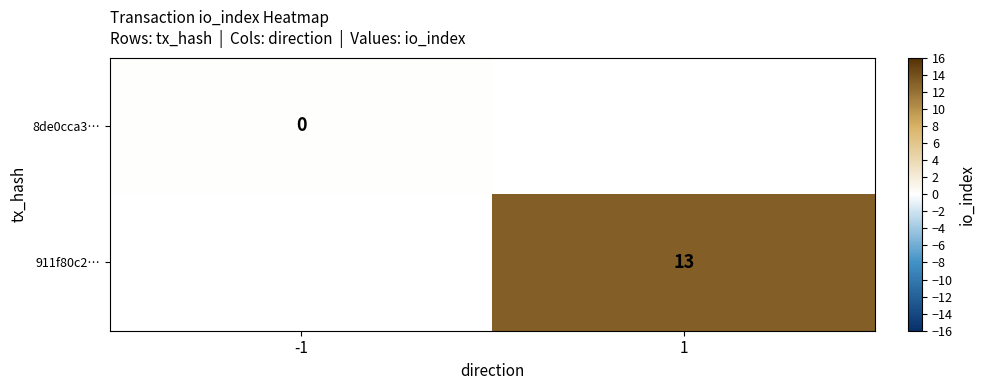

Which category has the lowest value across all series?

-1